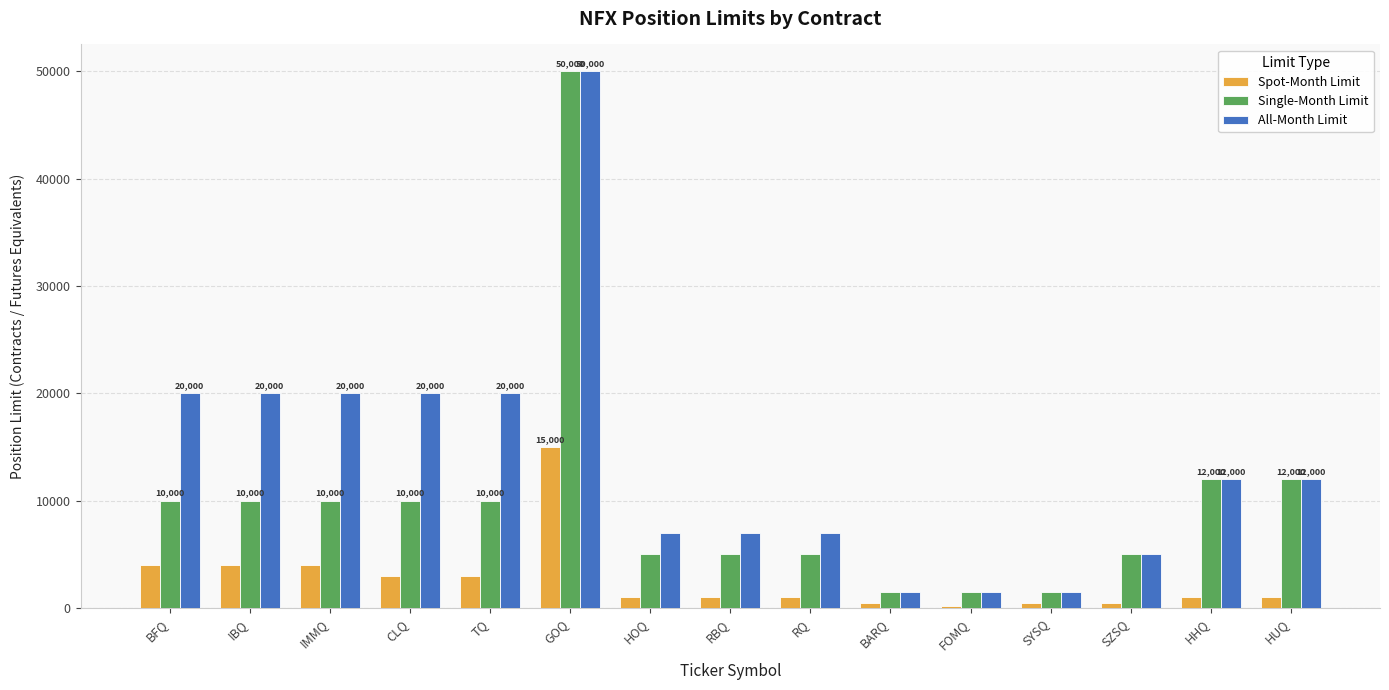

Between TQ and GOQ, which series saw the biggest shift?

Single-Month Limit